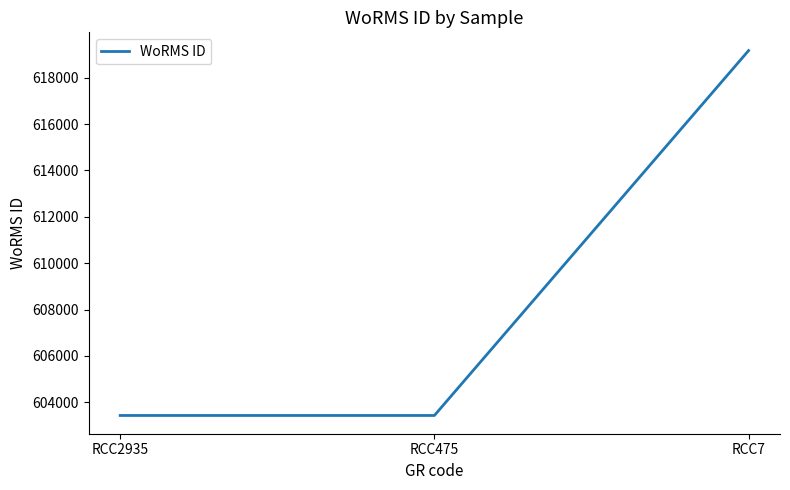

Reading right to left, extract all data points from this chart.

RCC7=619172	RCC475=603429	RCC2935=603429